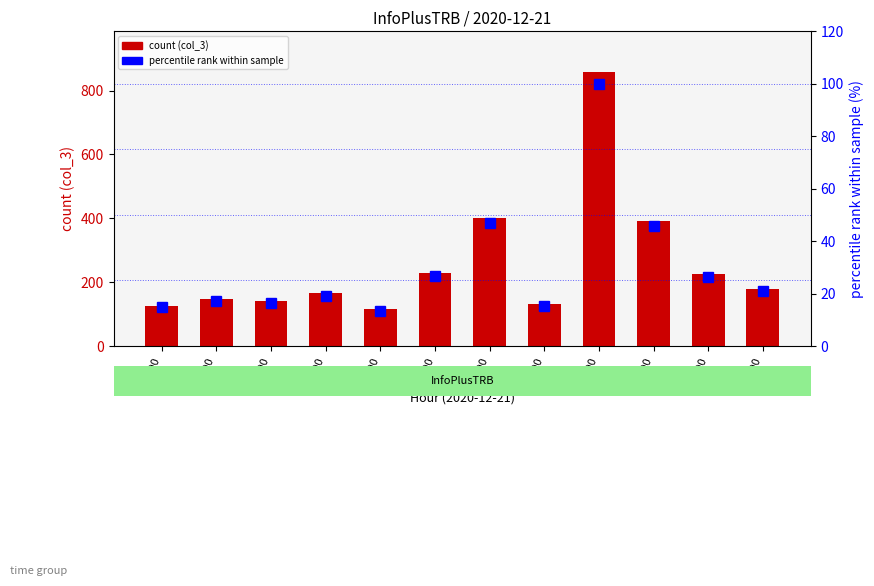

Between 09:00 and 16:00, which series saw the biggest shift?

count (col_3)